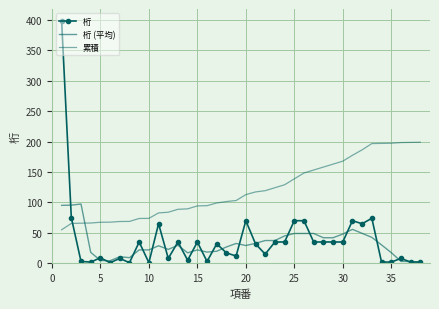

After their last crossing, which series has the higher values: 累積 or 桁?

累積